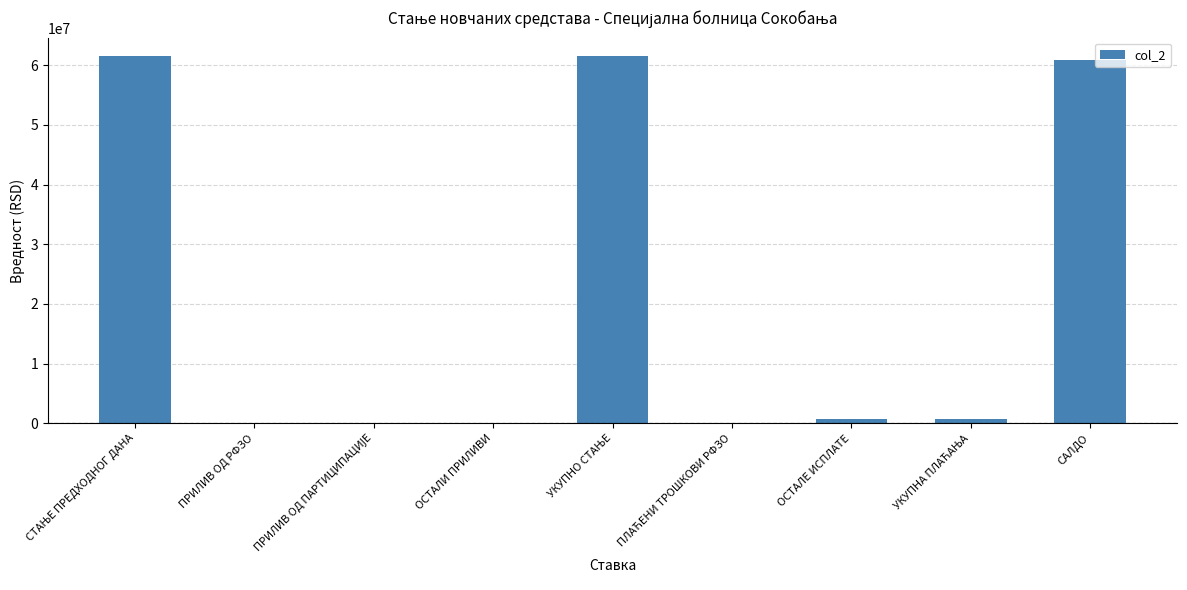

True or false: the data shows 0.0 at ПРИЛИВ ОД РФЗО.

True